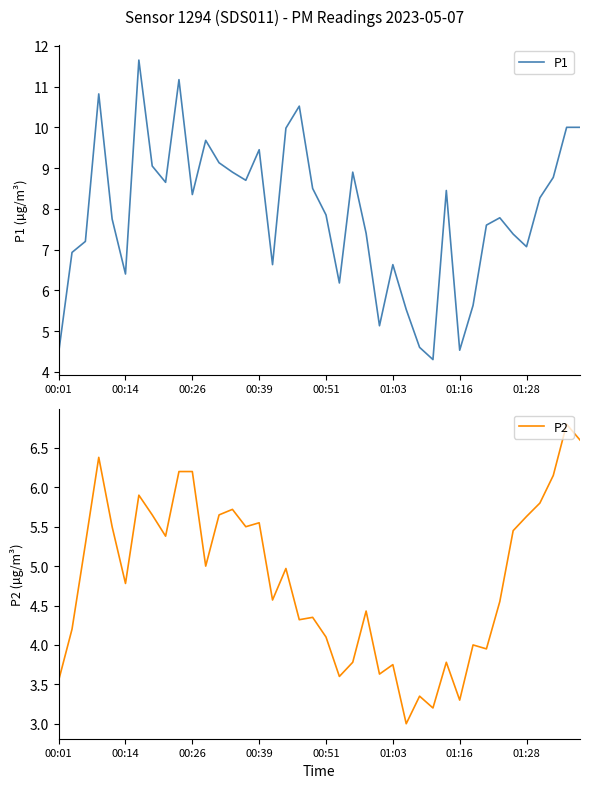

The P2 series shows 0.9 at 01:03. True or false?

False